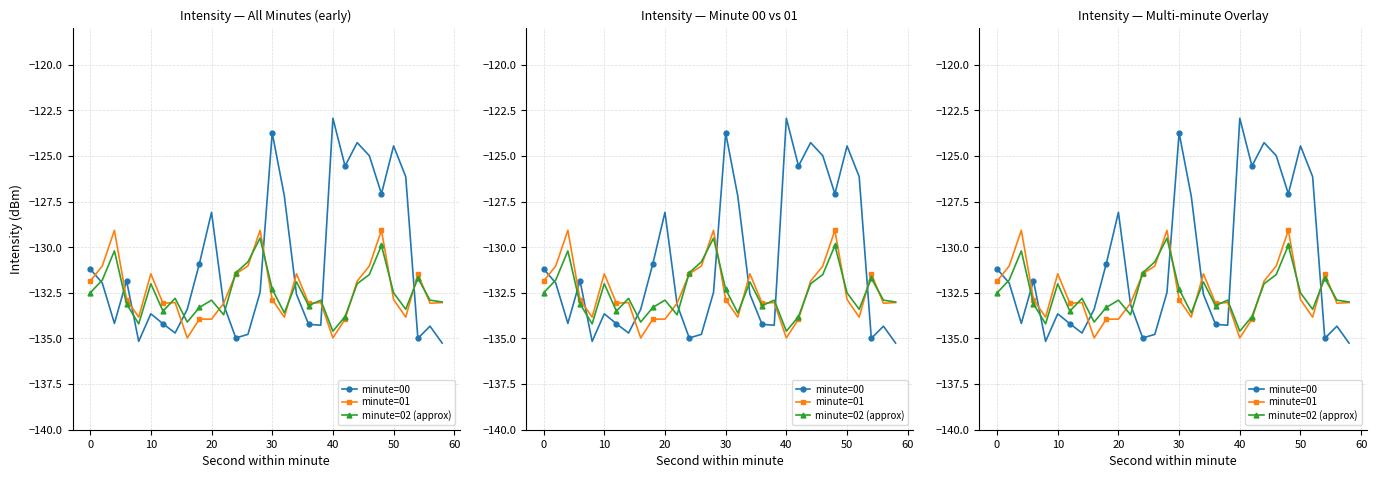

Reading right to left, list all the values displayed in this chart.

minute=00: -135.3	-134.3	-135.0	-126.1	-124.4	-127.1	-125.0	-124.3	-125.6	-122.9	-134.3	-134.2	-132.6	-127.2	-123.7	-132.5	-134.8	-135.0	-133.1	-128.1	-130.9	-133.4	-134.7	-134.2	-133.6	-135.2	-131.8	-134.2	-132.0	-131.2
minute=01: -133.0	-133.1	-131.5	-133.8	-132.9	-129.1	-131.0	-131.9	-133.9	-135.0	-133.0	-133.1	-131.5	-133.8	-132.9	-129.1	-131.0	-131.5	-133.1	-133.9	-133.9	-135.0	-133.0	-133.1	-131.5	-133.8	-132.9	-129.1	-131.0	-131.9
minute=02 (approx): -133.0	-132.9	-131.7	-133.4	-132.5	-129.9	-131.5	-132.0	-133.8	-134.6	-132.9	-133.2	-131.9	-133.6	-132.3	-129.5	-130.8	-131.4	-133.7	-132.9	-133.3	-134.1	-132.8	-133.5	-132.0	-134.2	-133.1	-130.2	-131.8	-132.5